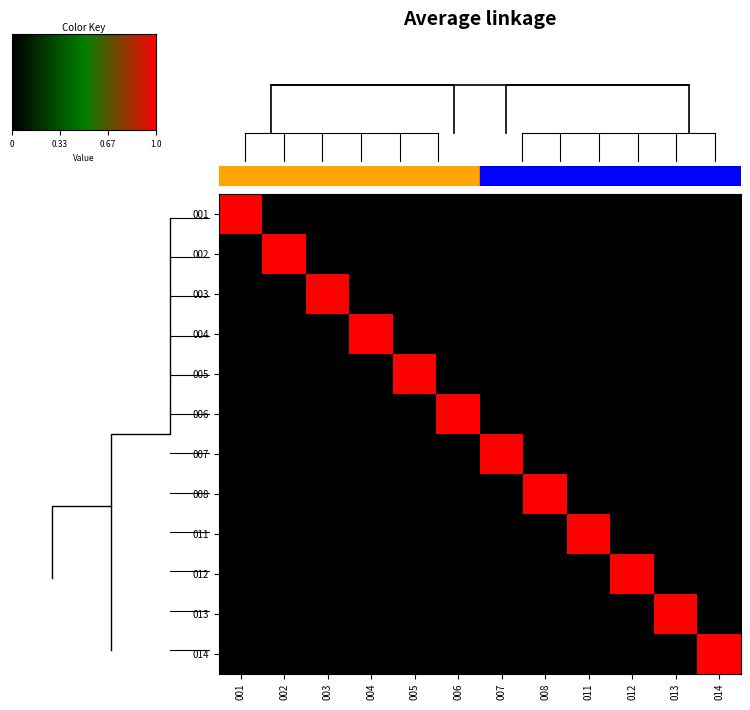

Reading right to left, transcribe all the data shown in this chart.

001: 0	0	0	0	0	0	0	0	0	0	0	1
002: 0	0	0	0	0	0	0	0	0	0	1	0
003: 0	0	0	0	0	0	0	0	0	1	0	0
004: 0	0	0	0	0	0	0	0	1	0	0	0
005: 0	0	0	0	0	0	0	1	0	0	0	0
006: 0	0	0	0	0	0	1	0	0	0	0	0
007: 0	0	0	0	0	1	0	0	0	0	0	0
008: 0	0	0	0	1	0	0	0	0	0	0	0
011: 0	0	0	1	0	0	0	0	0	0	0	0
012: 0	0	1	0	0	0	0	0	0	0	0	0
013: 0	1	0	0	0	0	0	0	0	0	0	0
014: 1	0	0	0	0	0	0	0	0	0	0	0